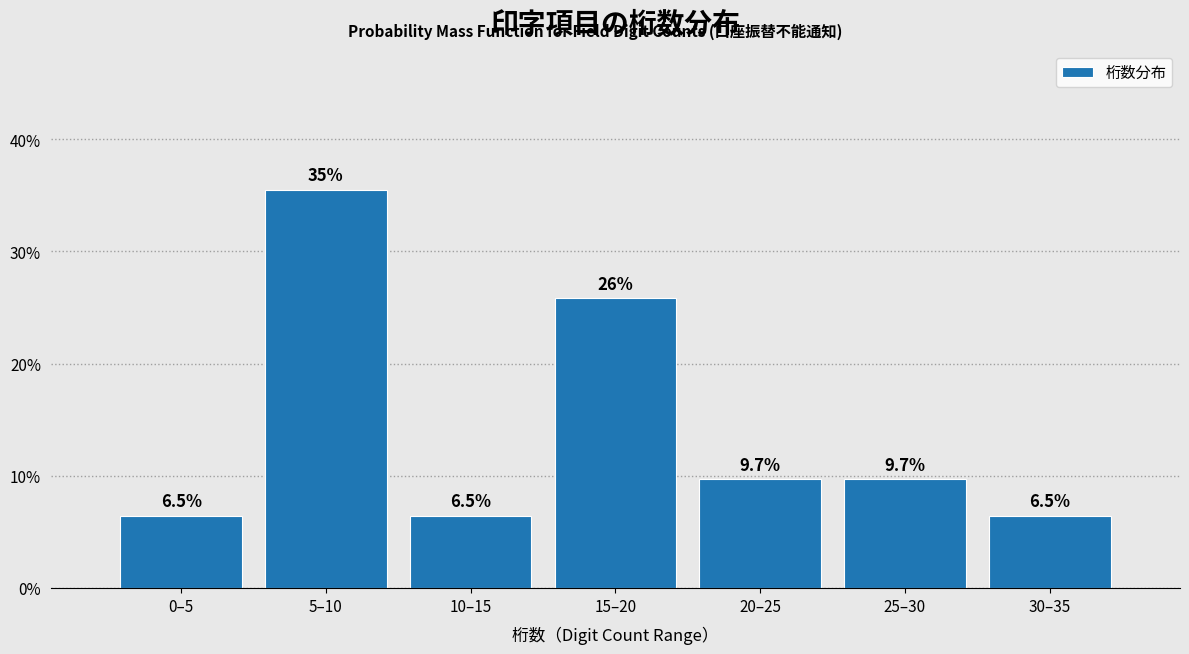

Reading left to right, list all the values displayed in this chart.

0–5=6.5	5–10=35.5	10–15=6.5	15–20=25.8	20–25=9.7	25–30=9.7	30–35=6.5